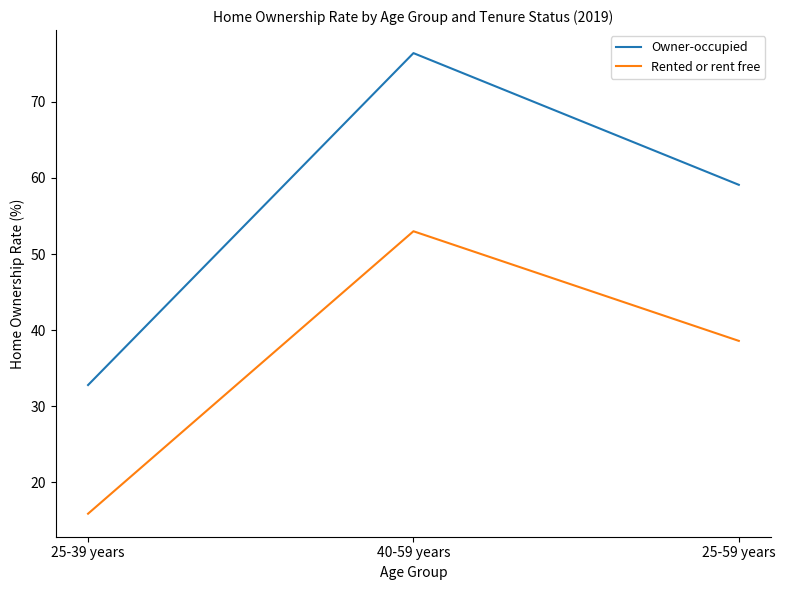

What is the difference between the highest and lowest values at 25-39 years?

16.9